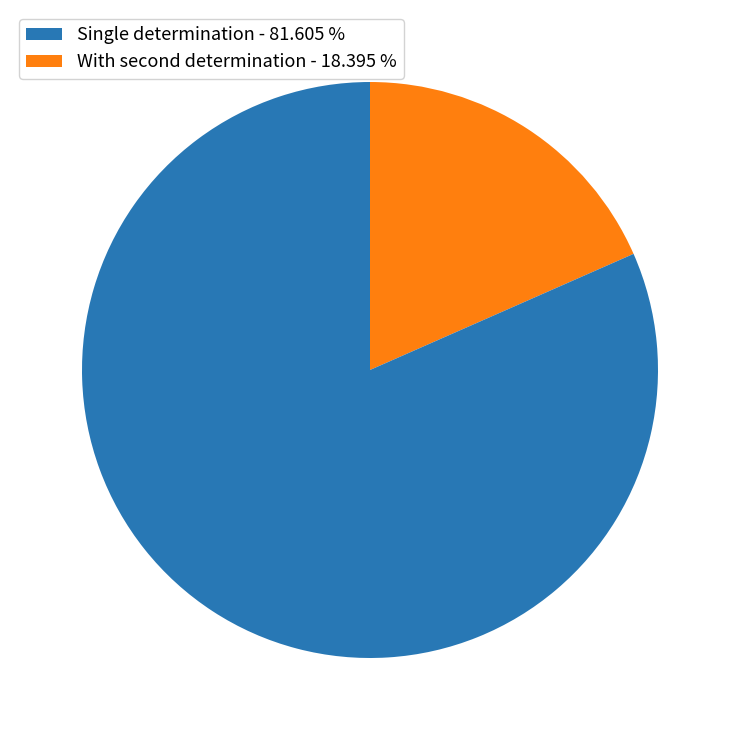

Is there a majority slice in this chart?

Yes